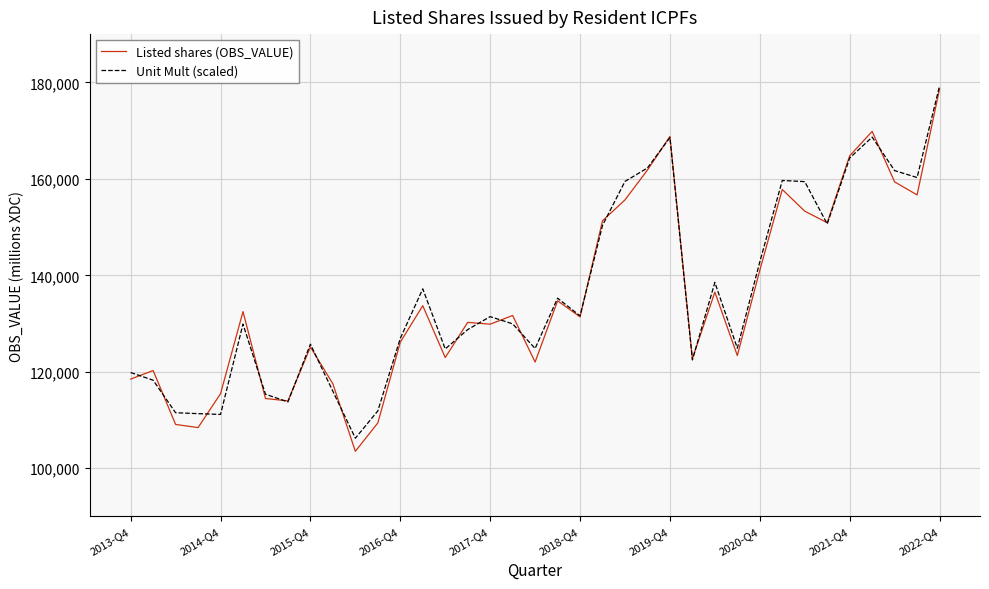

What is the lowest value of the Unit Mult (scaled) series?

106229.5